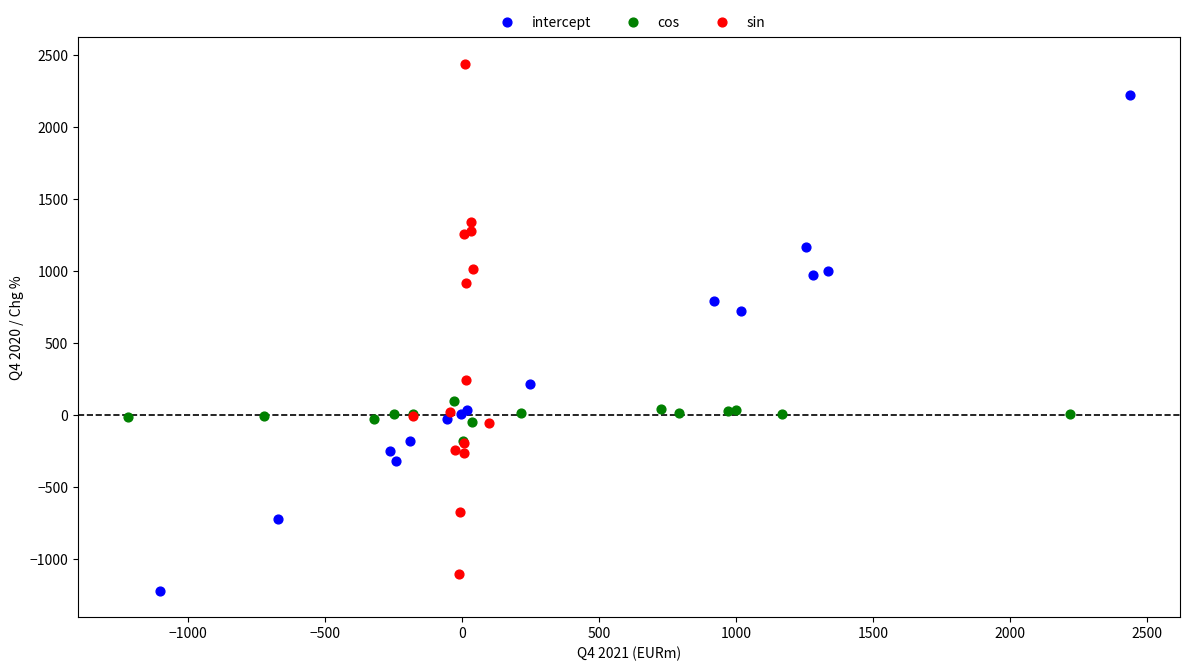

Which series has the largest Y range (max minus min)?

sin